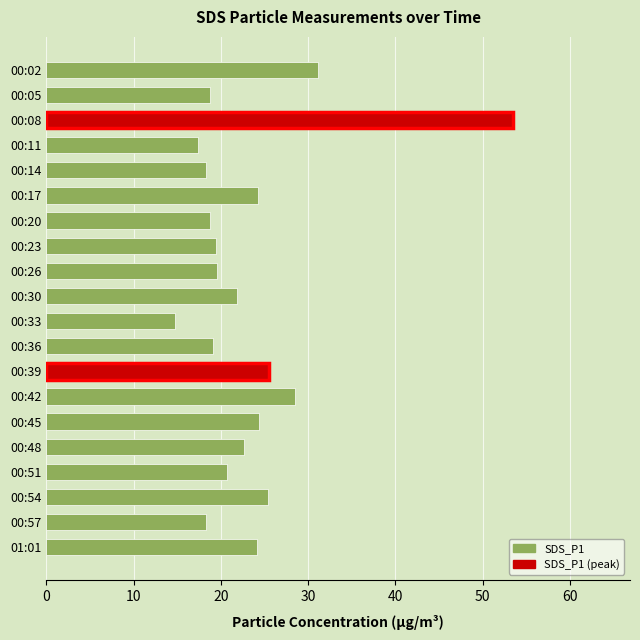

What is the average value?

23.3